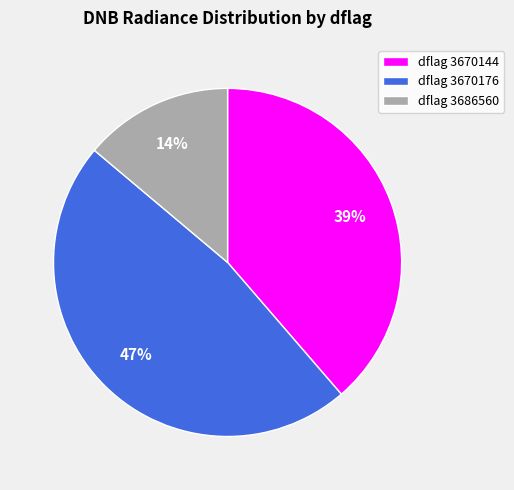

Is it true that dflag 3670144 is 27% of the pie?

False